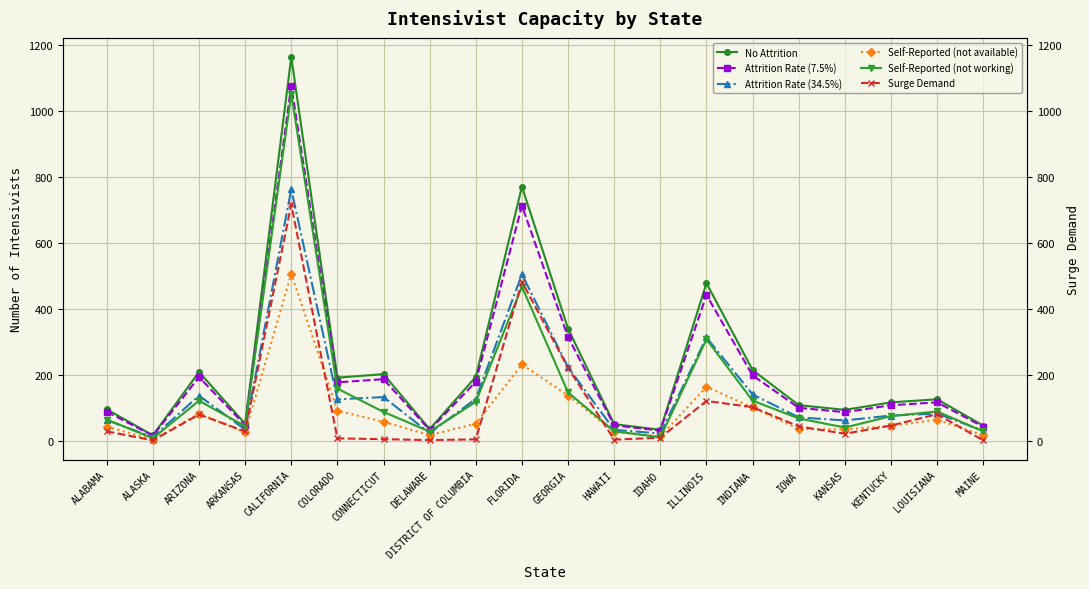

What is the greatest value displayed?

1163.2